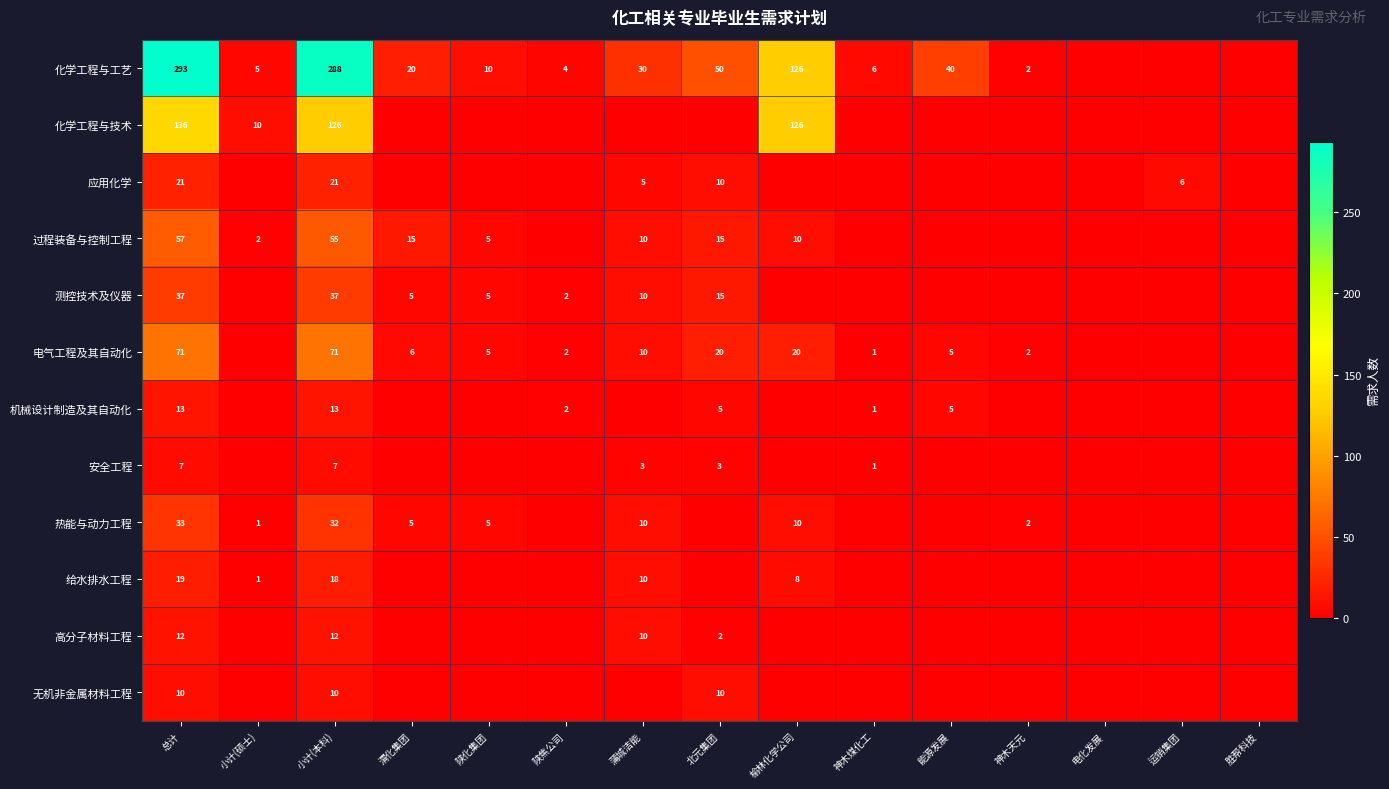

Is it true that 应用化学 equals 6 at 北元集团?

False